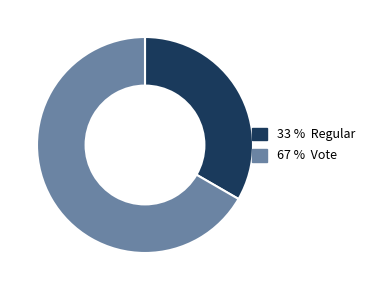

Does any single category account for the majority?

Yes